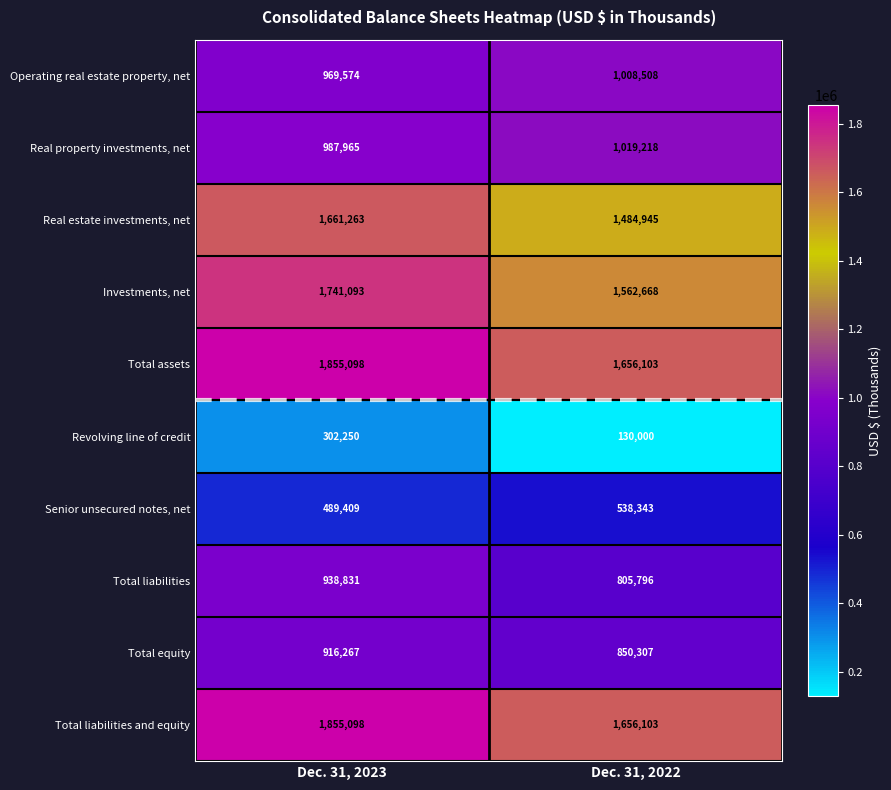

Reading left to right, what are all the values shown in this chart?

Operating real estate property, net: 969574	1008508
Real property investments, net: 987965	1019218
Real estate investments, net: 1661263	1484945
Investments, net: 1741093	1562668
Total assets: 1855098	1656103
Revolving line of credit: 302250	130000
Senior unsecured notes, net: 489409	538343
Total liabilities: 938831	805796
Total equity: 916267	850307
Total liabilities and equity: 1855098	1656103